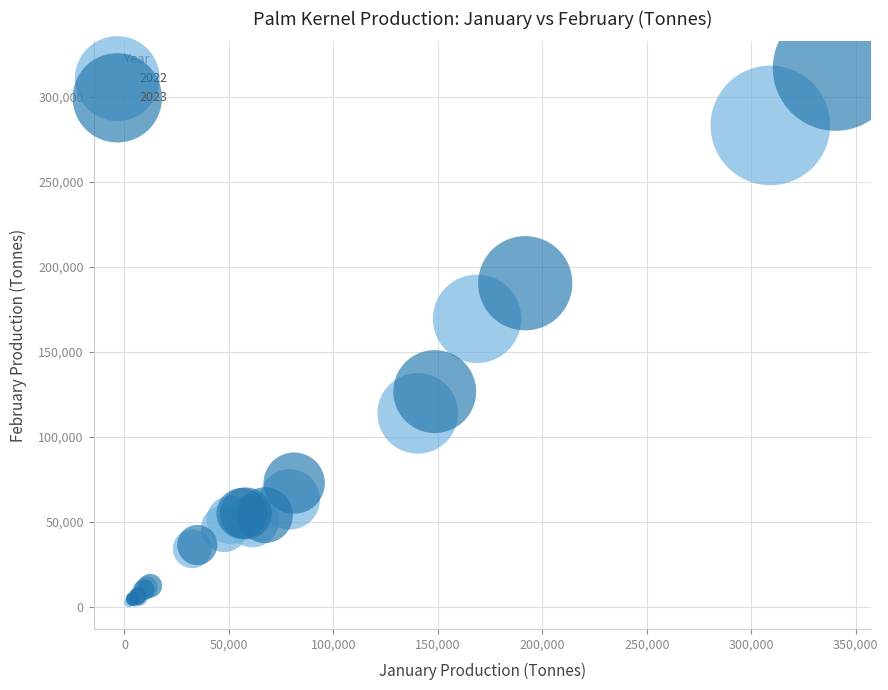

Which series has the widest spread of Y values?

2023